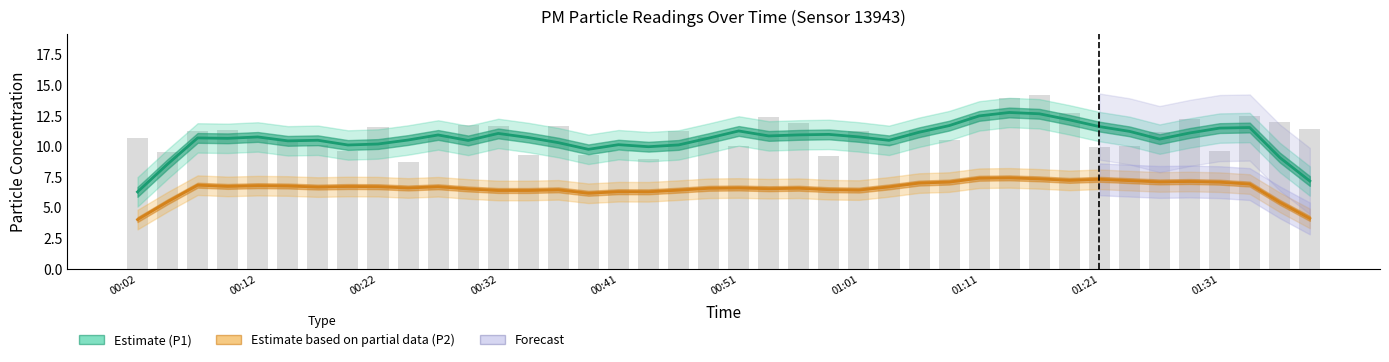

How many values in the Estimate (P1) series are below 10?

6